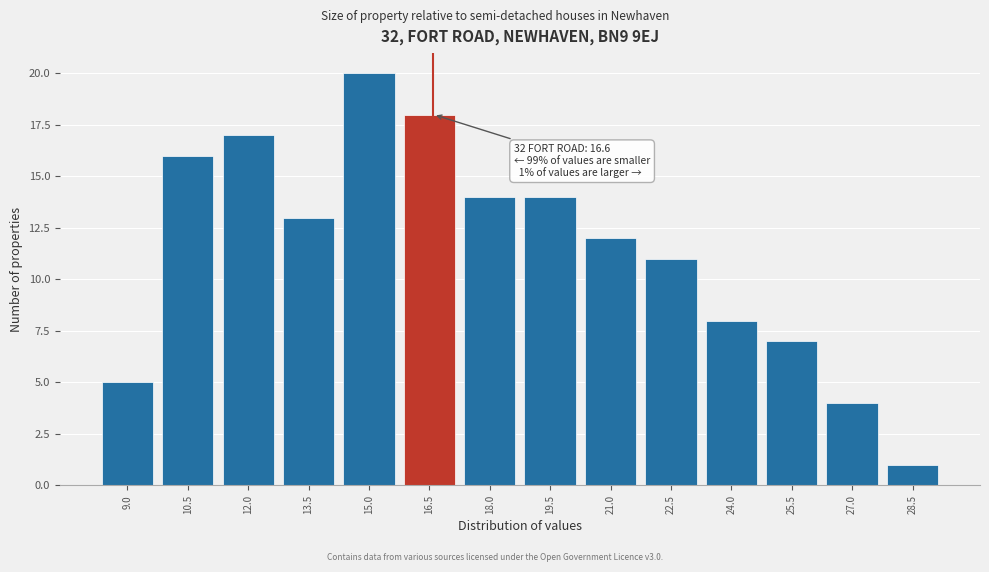

Over which range of the x-axis is the bar tallest?

14.25 to 15.75